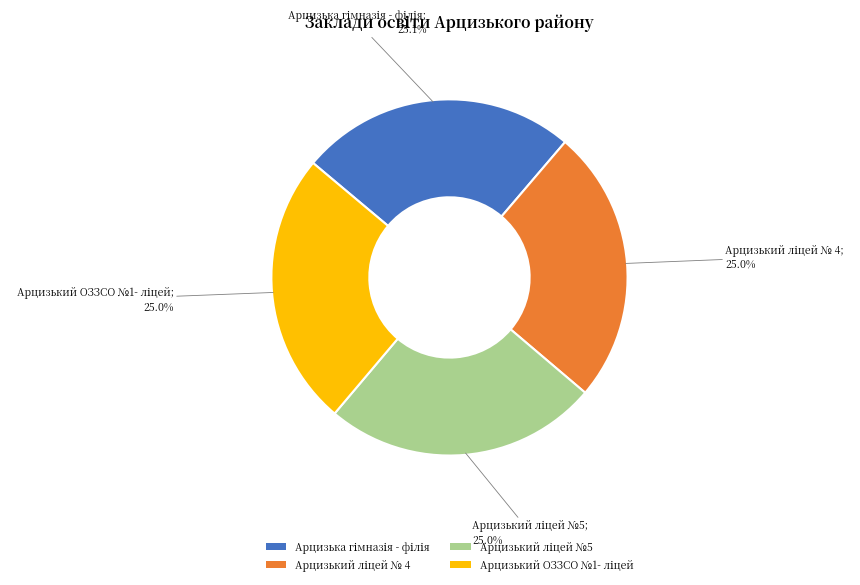

Is there a majority slice in this chart?

No